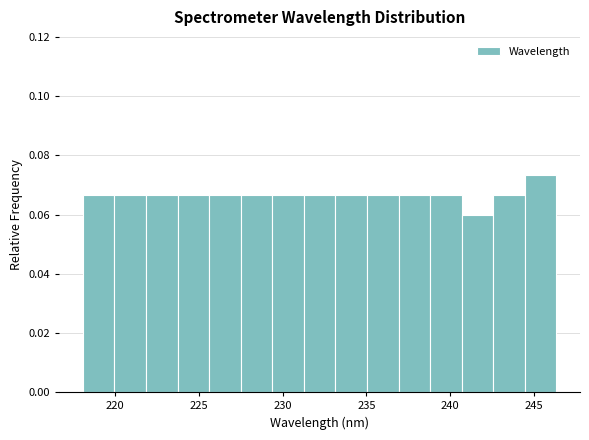

Read against the x-axis, roughly where is the centre of the tallest bar?

245.5